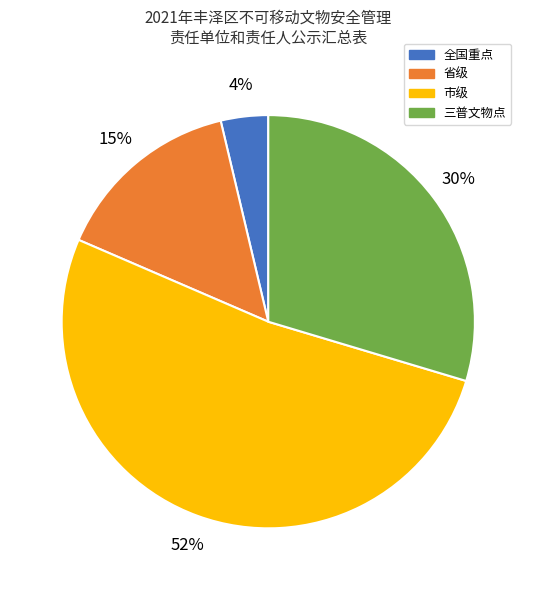

To the nearest percent, what portion does 省级 represent?

15%